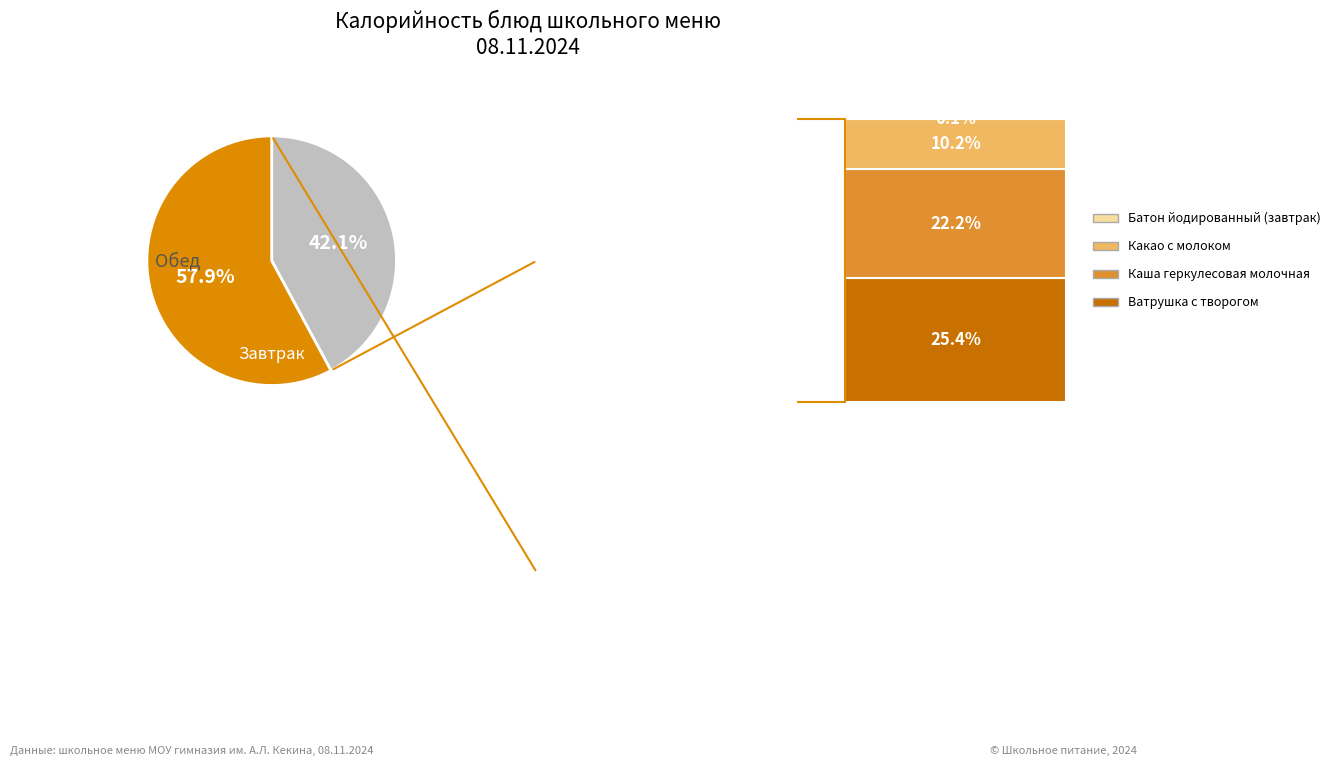

Is there any slice that represents more than half of the pie?

Yes